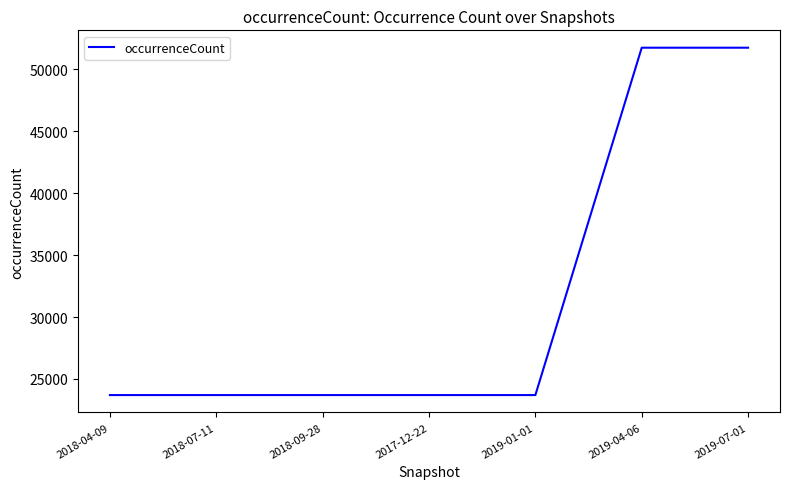

The value at 2018-04-09 is 23697. True or false?

True